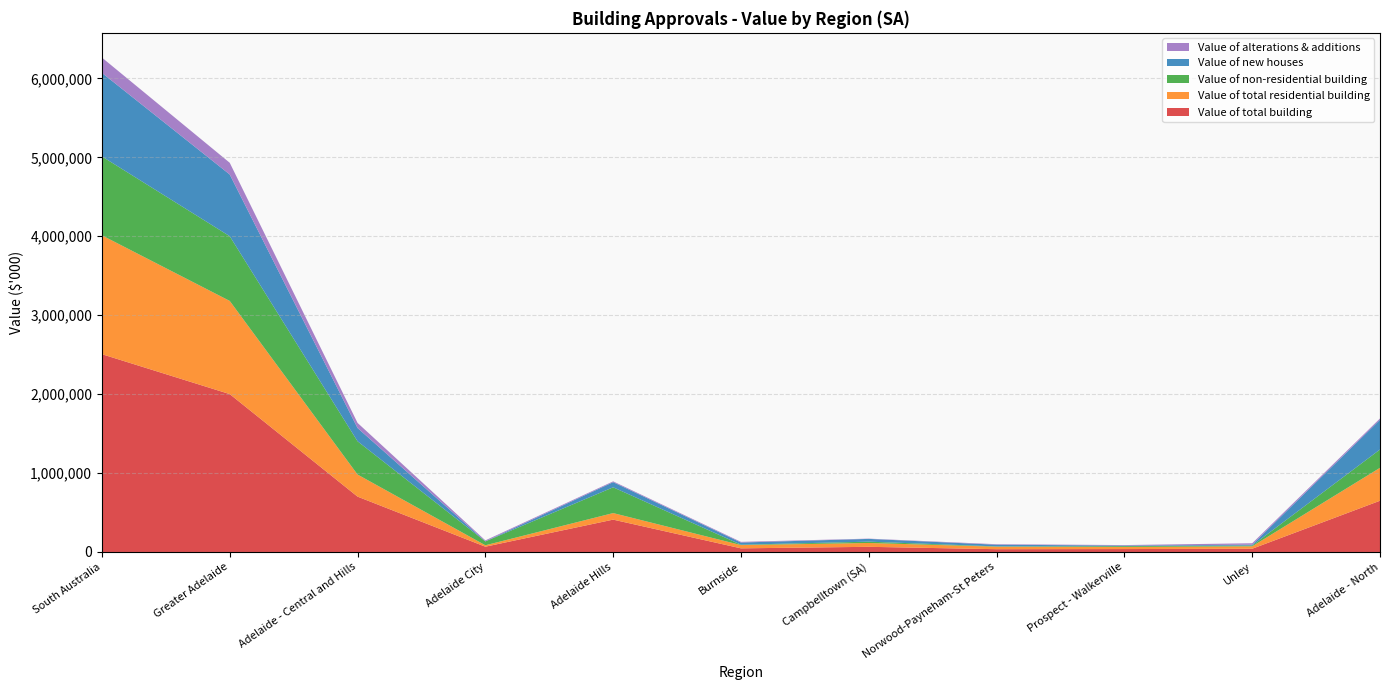

Reading left to right, what are all the values shown in this chart?

Value of total building: 2505928	2000421	701332	66865	409796	46045	65397	35328	36981	40920	649181
Value of total residential building: 1505864	1180452	279959	18141	83050	41263	48703	31472	26481	30849	417149
Value of non-residential building: 1000063	819969	421373	48724	326746	4782	16694	3856	10500	10071	232032
Value of new houses: 1058554	781903	167839	1400	65185	27608	34905	21216	7410	10116	376696
Value of alterations & additions: 193960	148623	65106	11741	10068	8575	3421	6494	6133	18674	16668